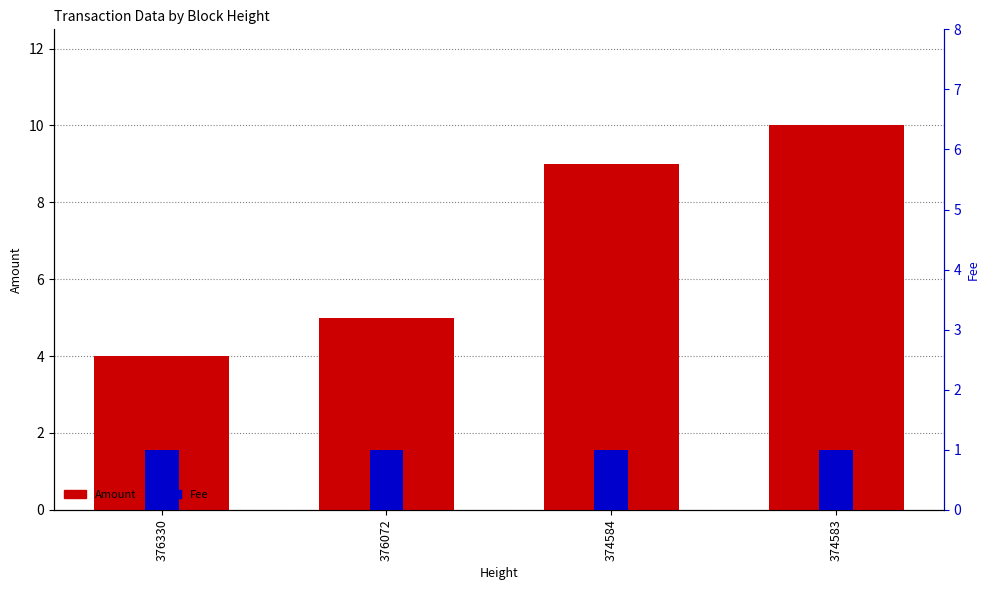

Is the value of Fee at 374583 greater than the value of Amount at 374584?

No